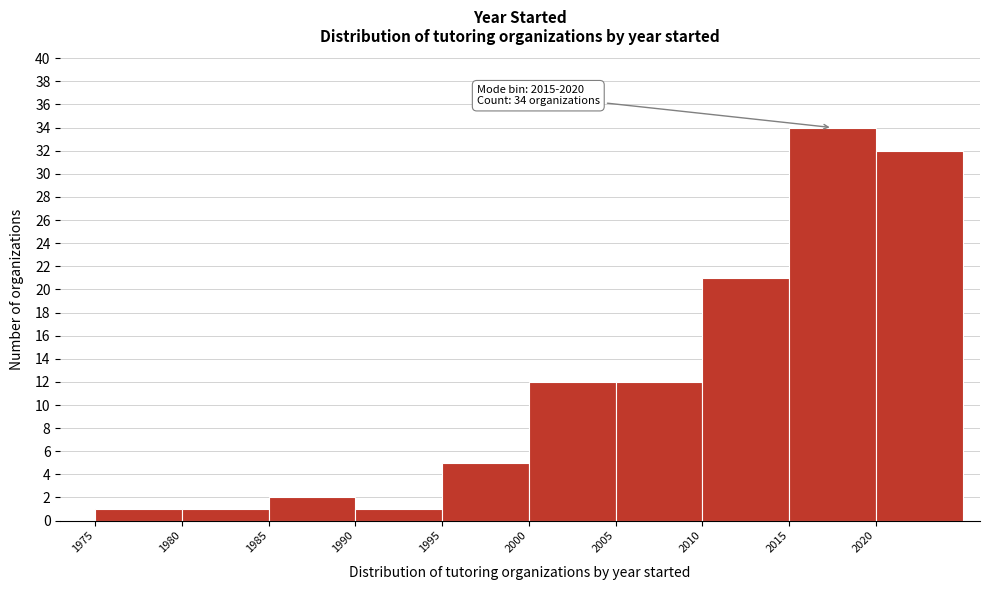

Which range on the x-axis has the tallest bar?

2015 to 2020